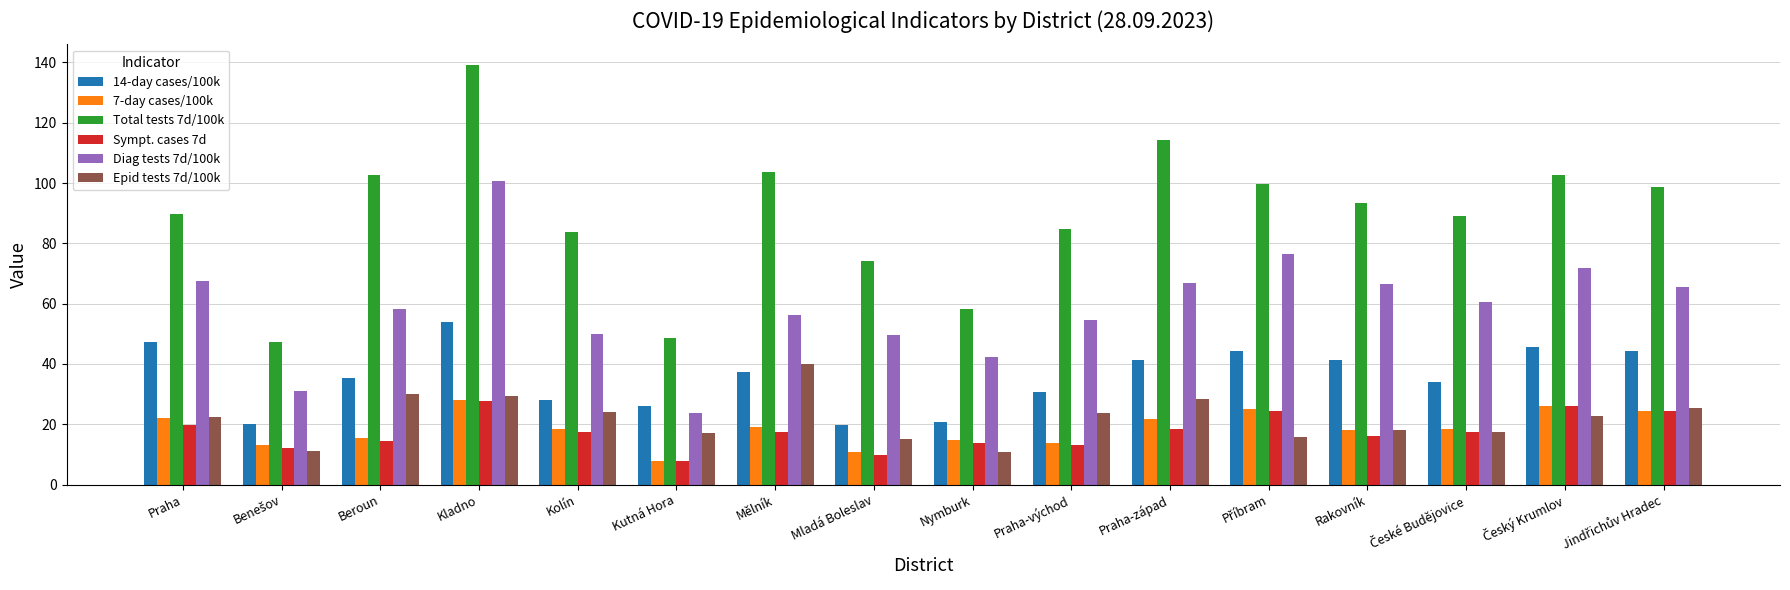

What is the difference between the maximum and minimum values in the Sympt. cases 7d series?

19.7